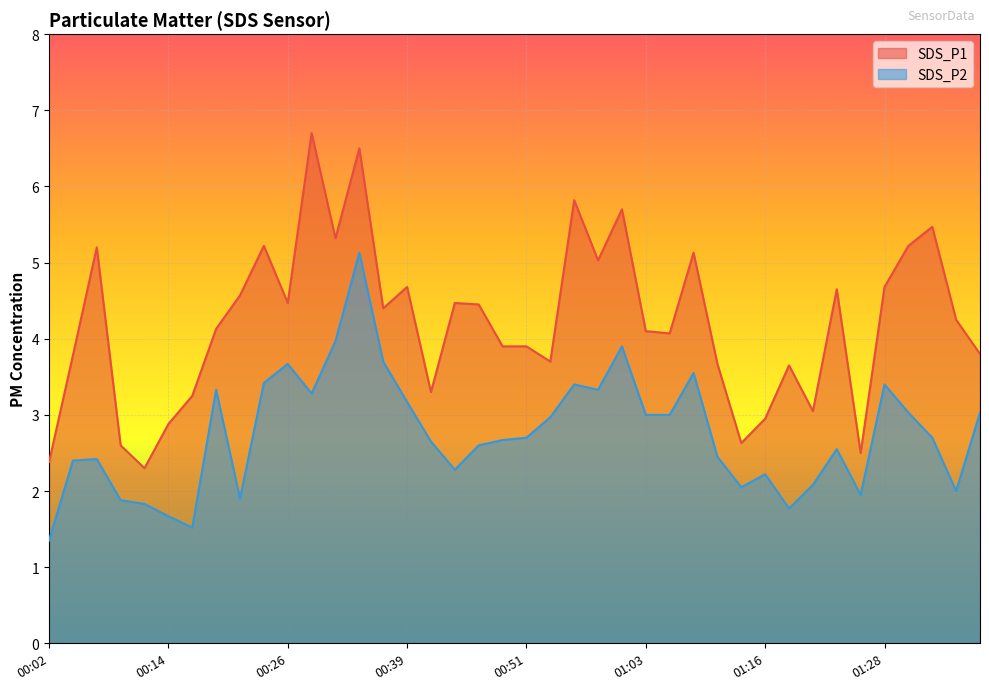

What position from the right is 01:35?

2